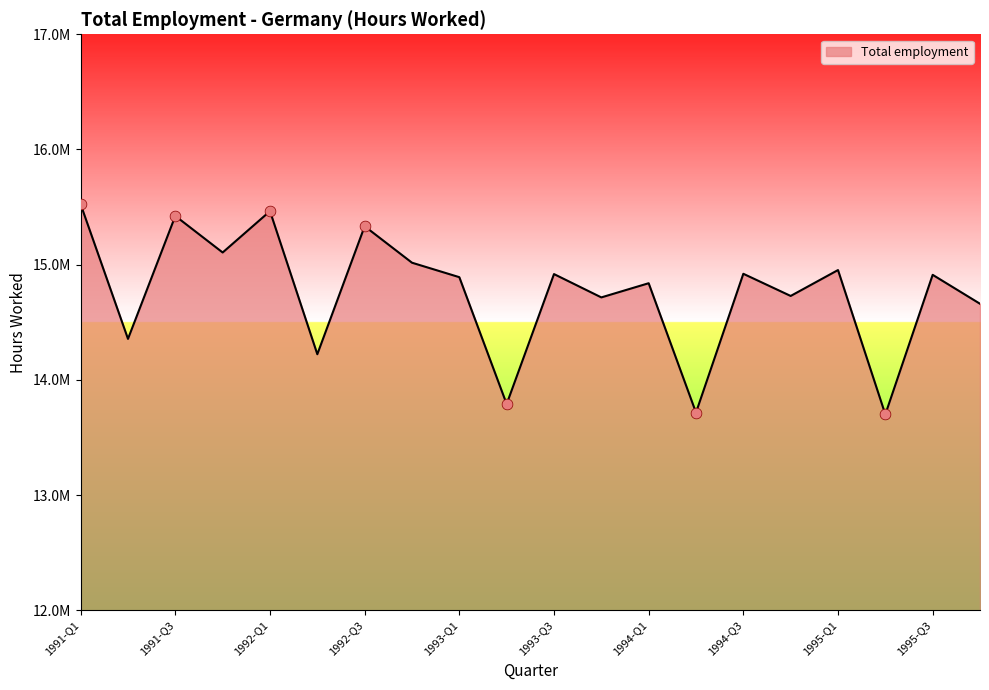

Is this an area chart (filled region under the line)?

Yes